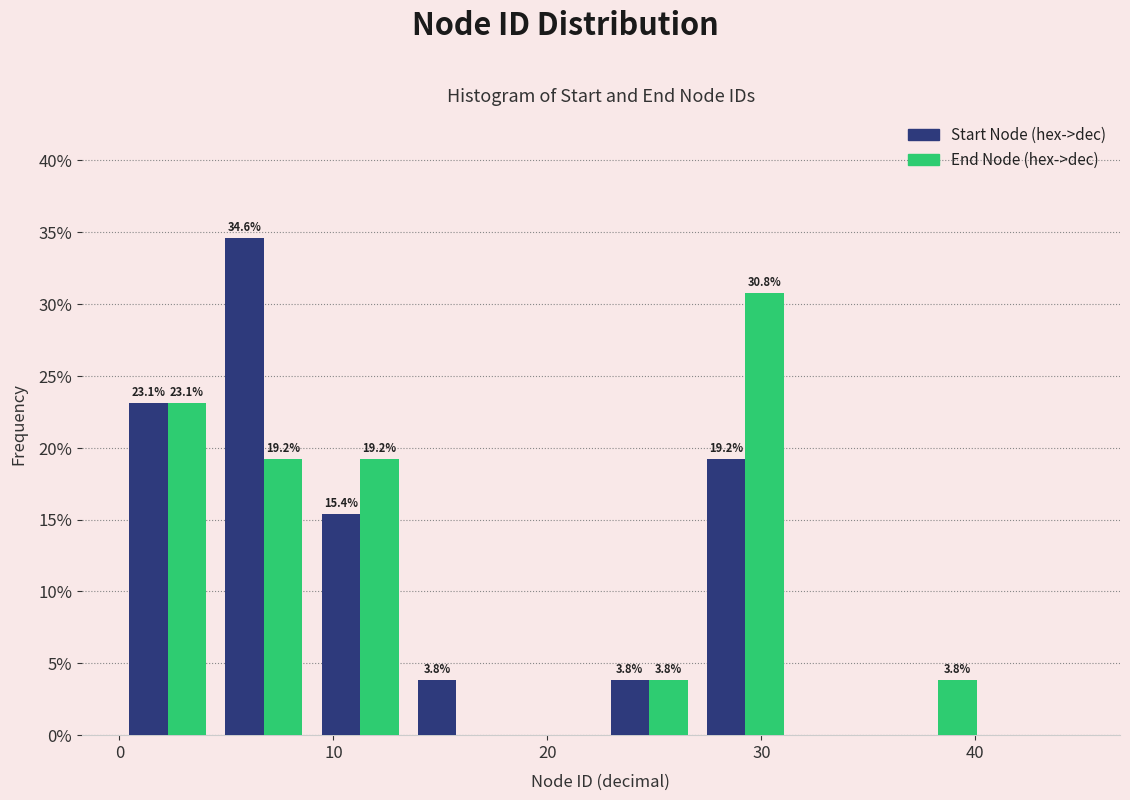

In the End Node (hex->dec) series, which range on the x-axis has the tallest bar?

27.0 to 31.5